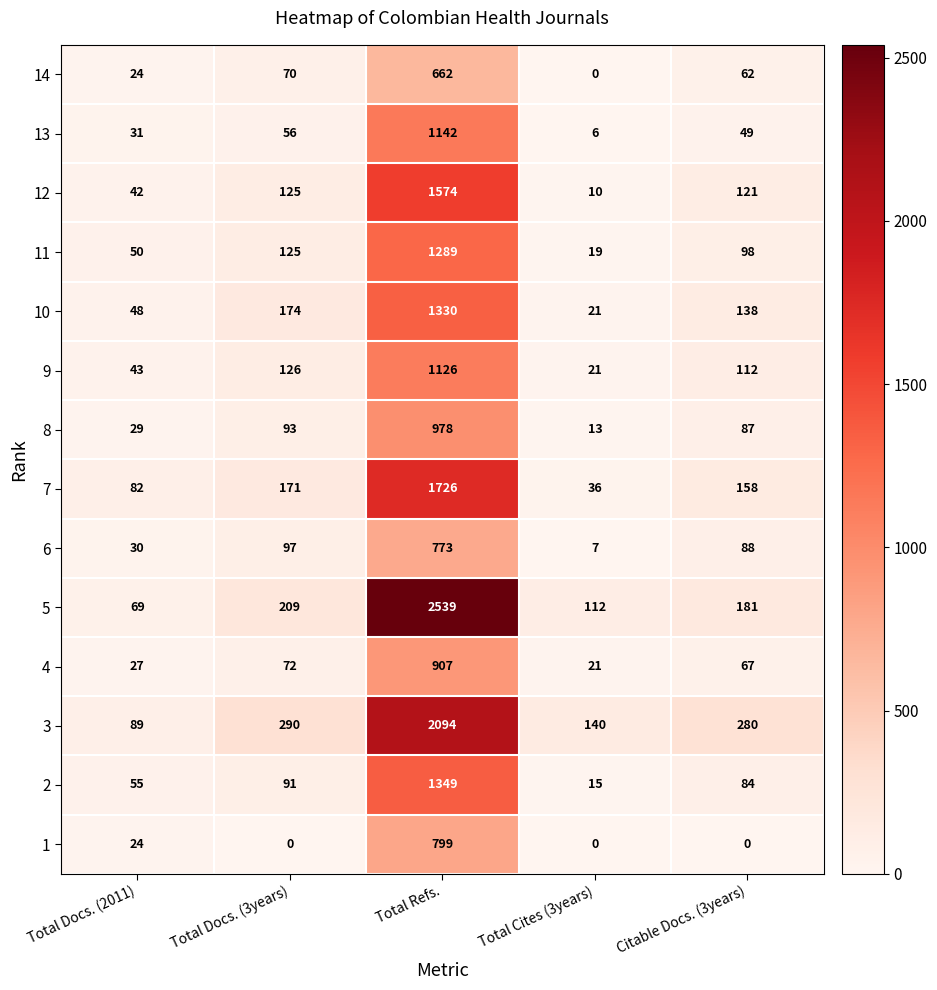

How many categories are shown in the chart?

5